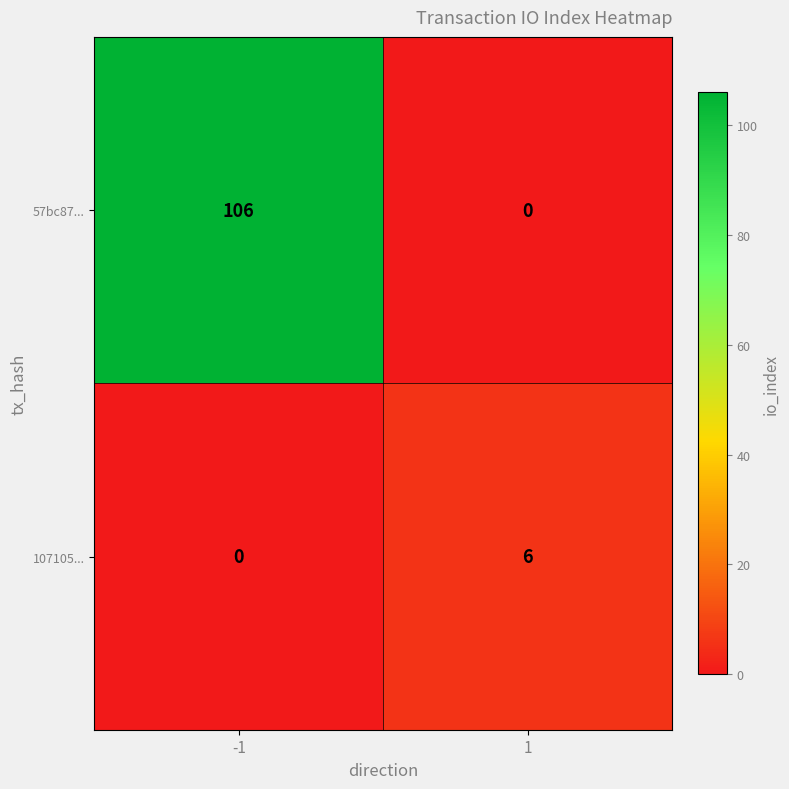

What is the sum of the 57bc87... values at 1 and -1?

106